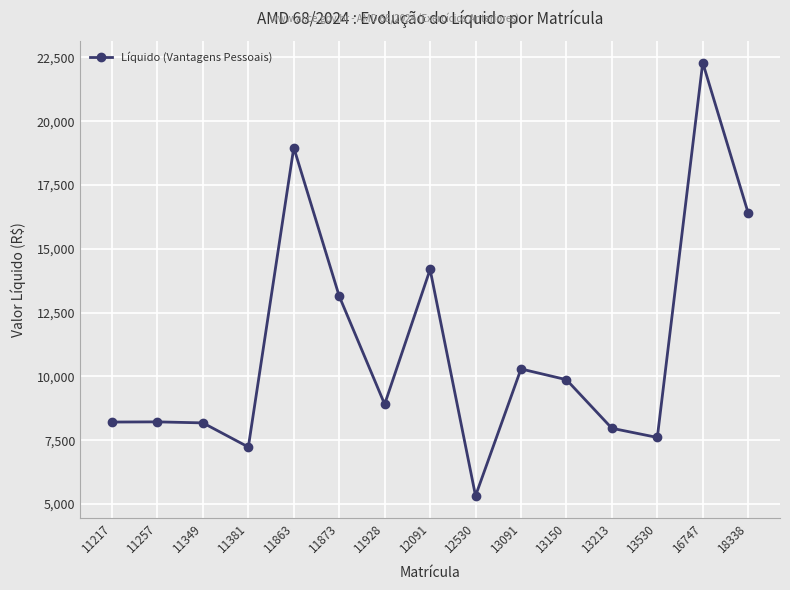

The chart shows a value of 13296.1 at 11349. True or false?

False